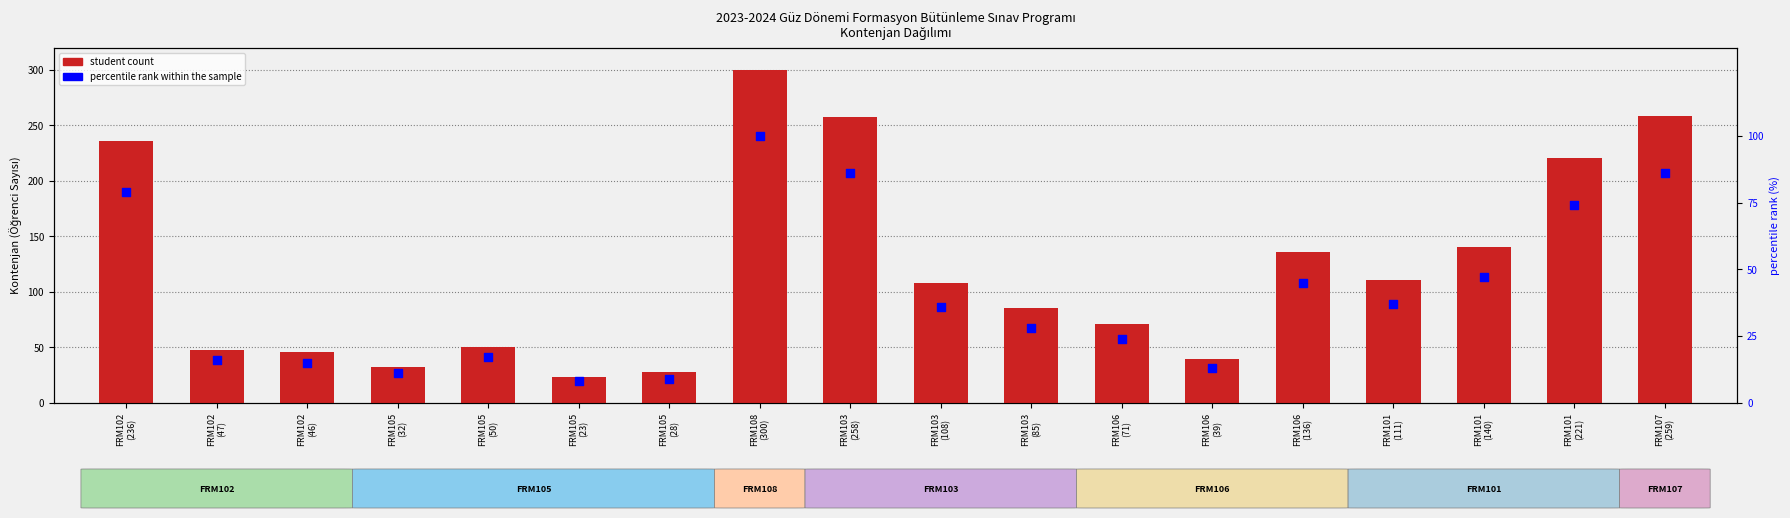

Which series has the widest spread of Y values?

student count